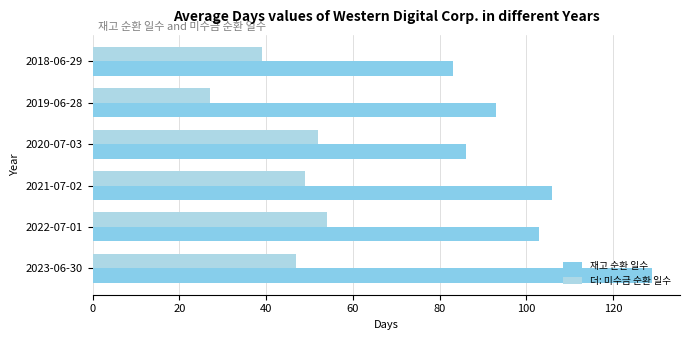

What is the difference between the second highest and minimum values in the 더: 미수금 순환 일수 series?

25